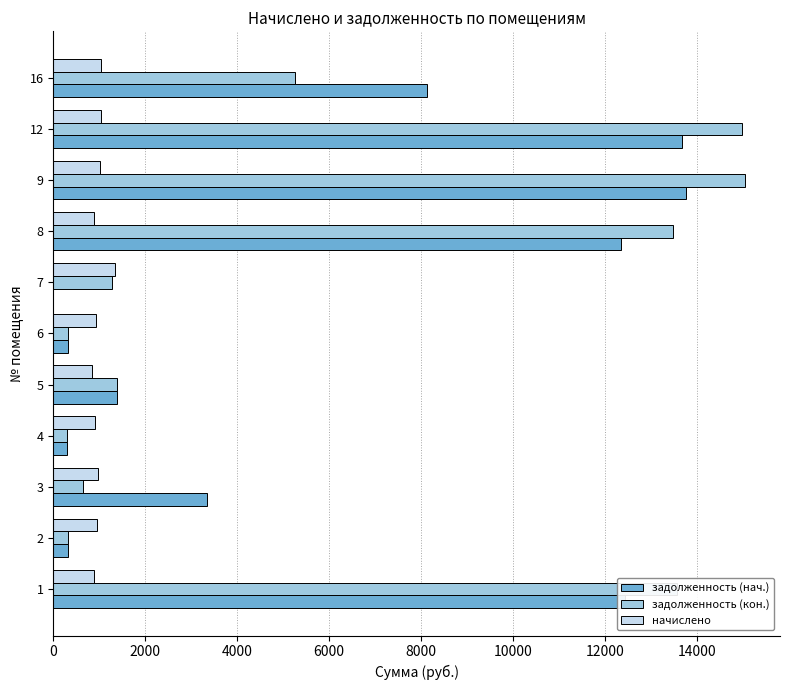

At which label is задолженность (кон.) closest to 7676?

16